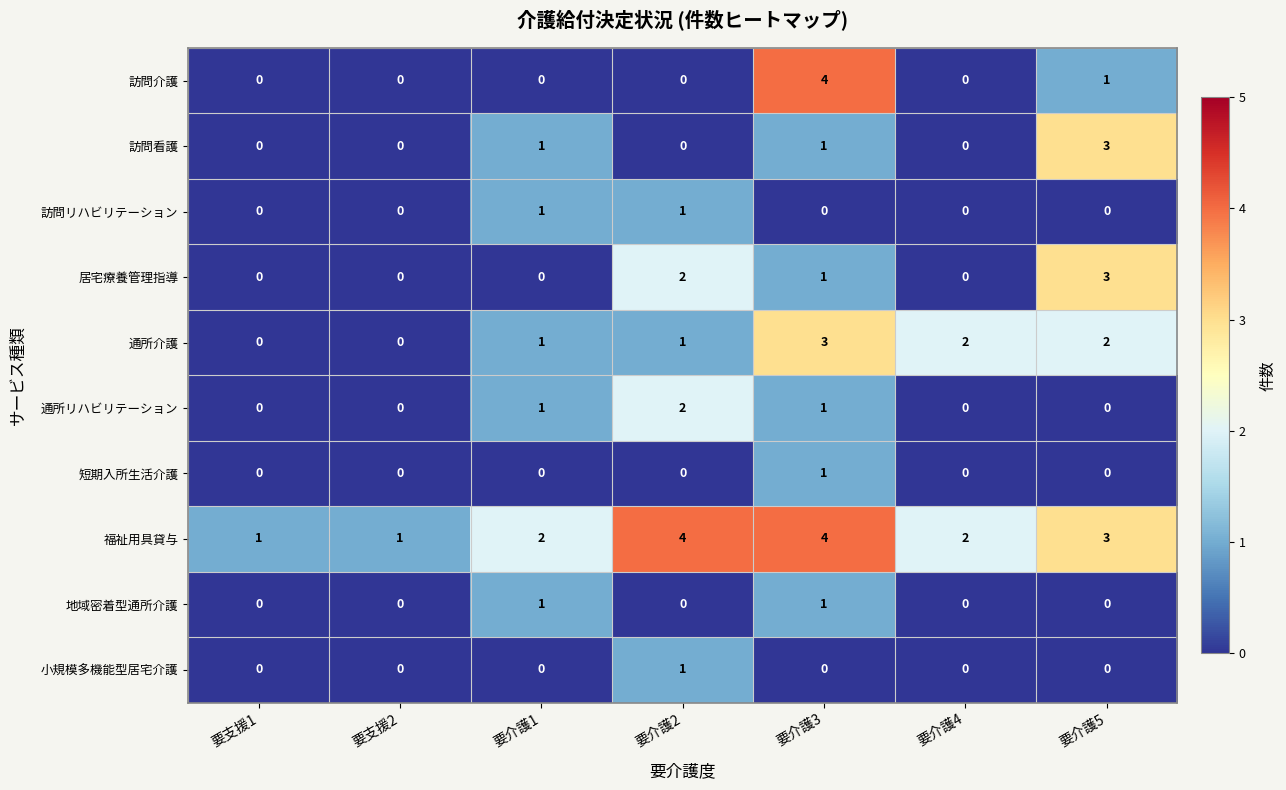

What is the difference between the maximum and minimum values in the 福祉用具貸与 series?

3